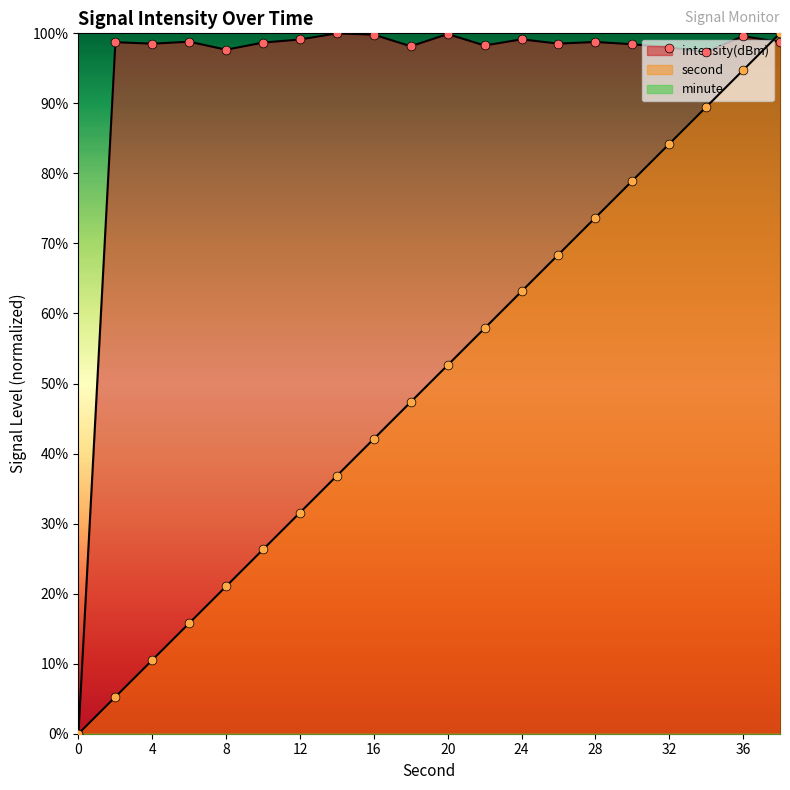

Is the value of second at 18 greater than the value of intensity(dBm) at 30?

No